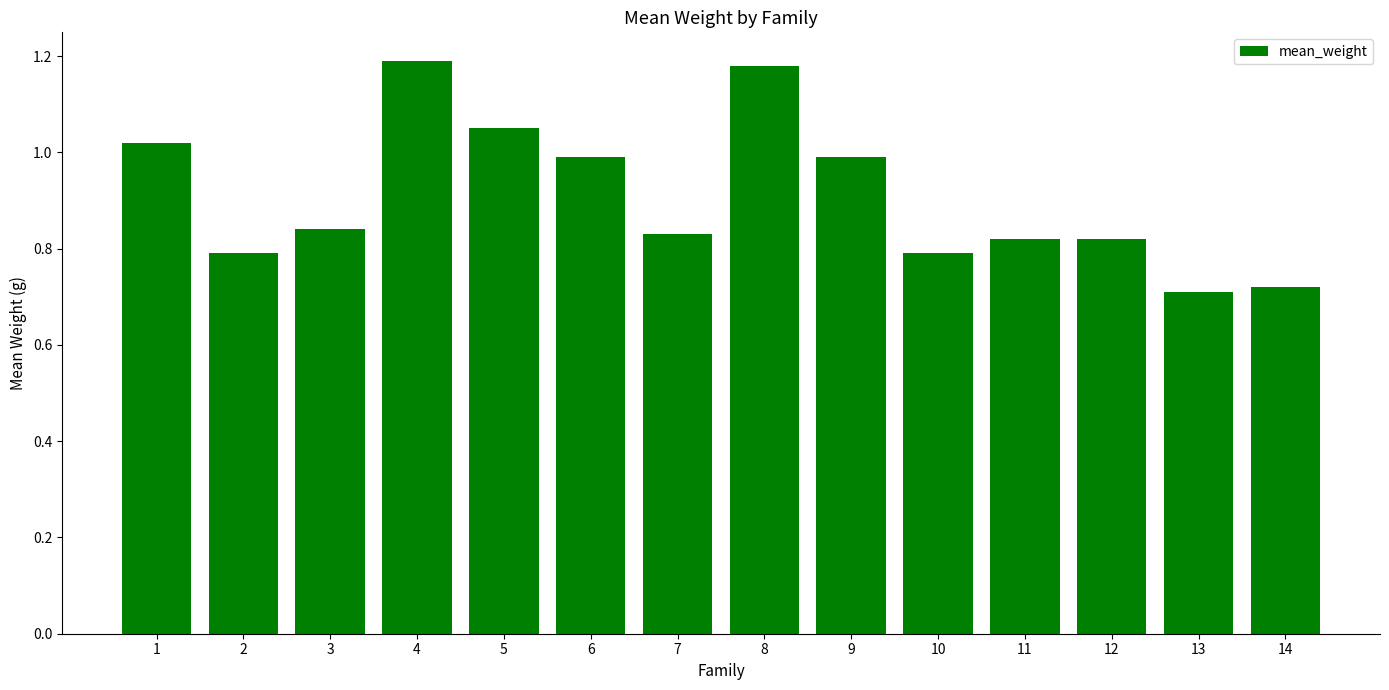

The chart shows a value of 0.7 at 14. True or false?

True